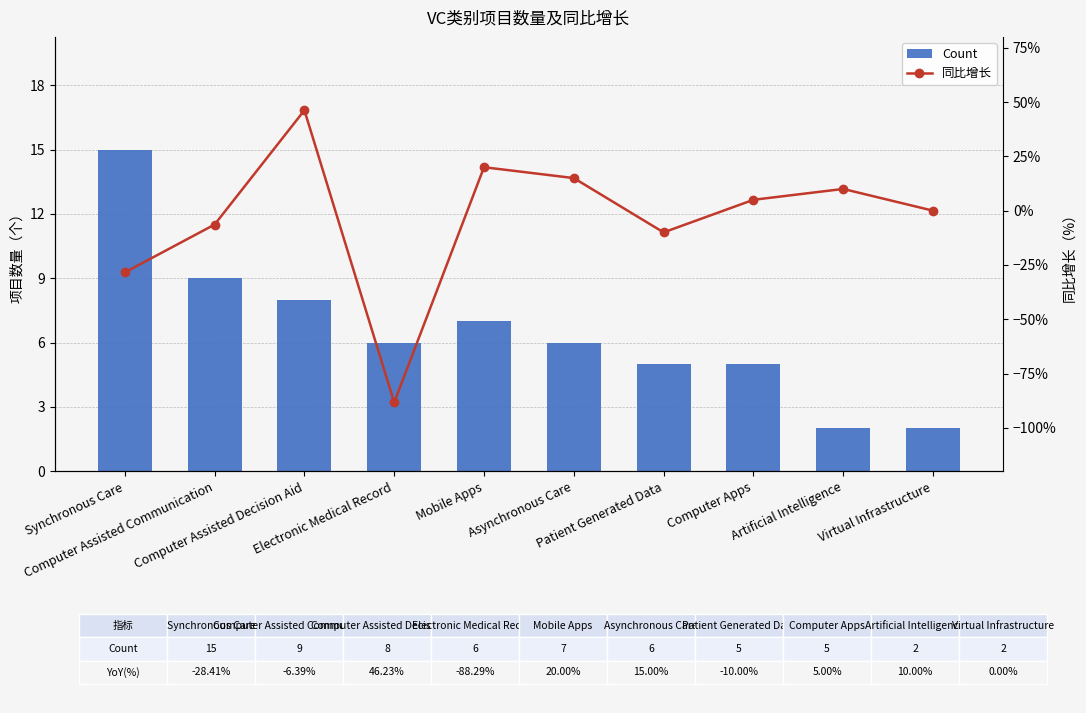

Are the bars horizontal?

No